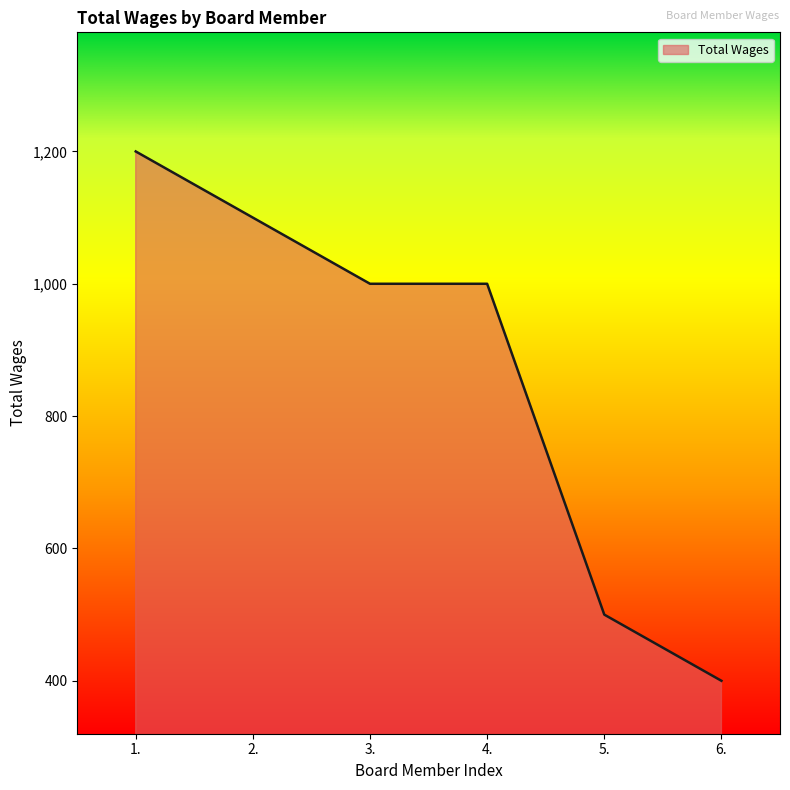

What is the sum of the values at 4. and 2.?

2100